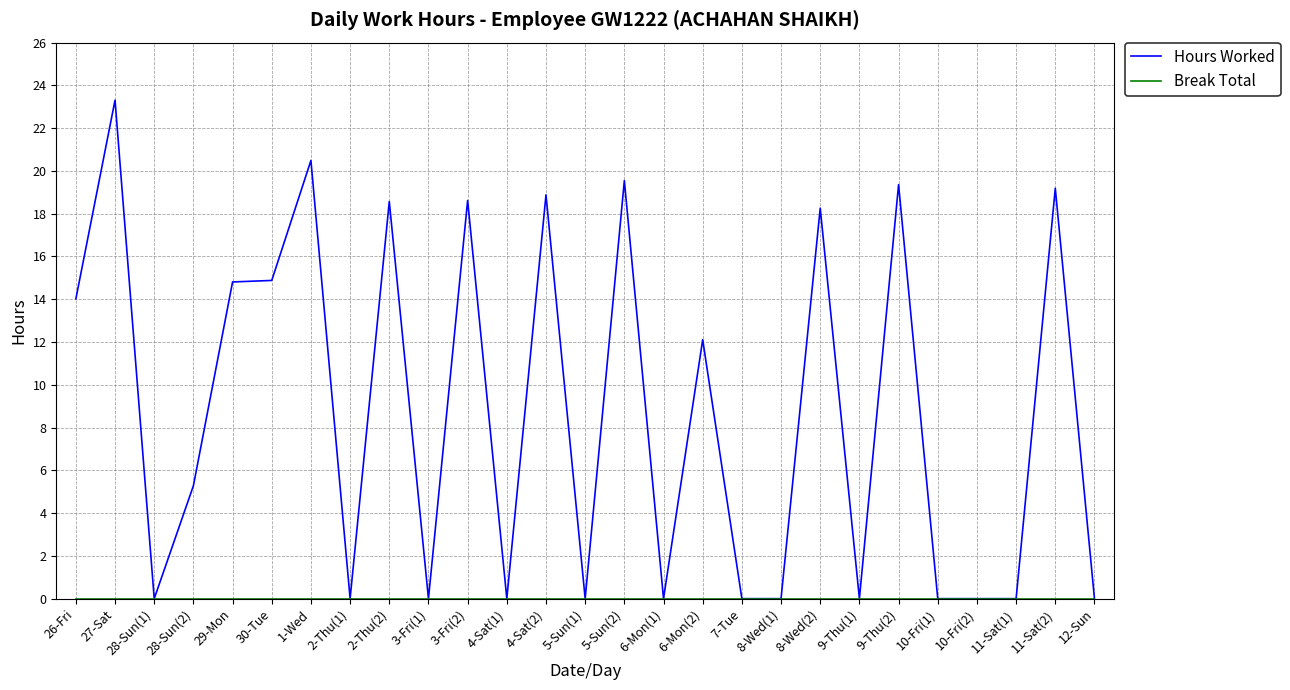

Which series has the largest range (max minus min)?

Hours Worked